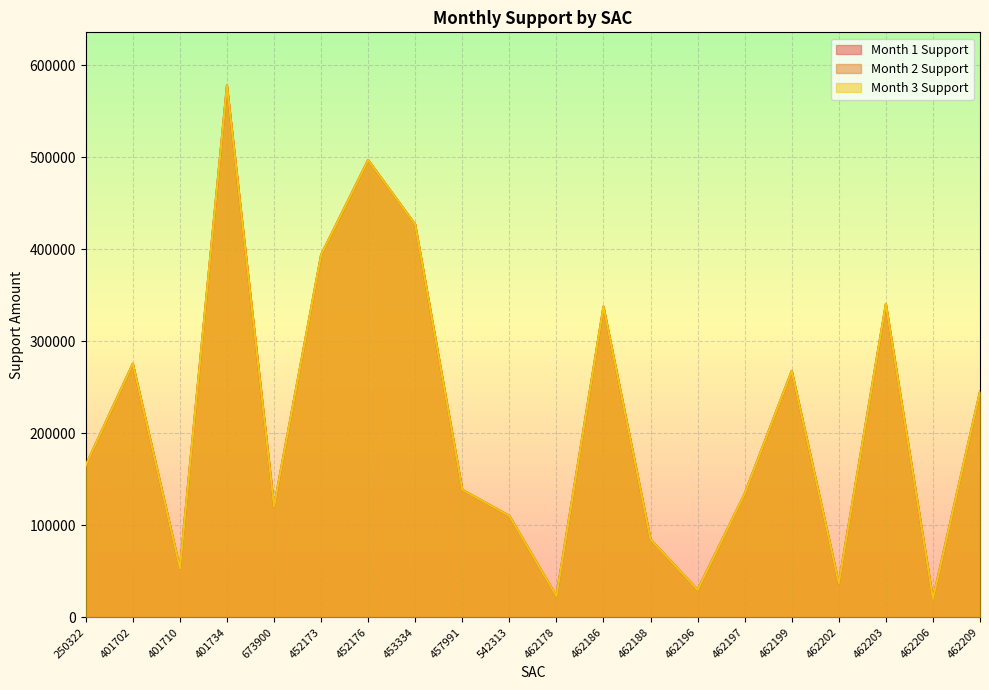

The Month 3 Support series shows 365723.8 at 401734. True or false?

False